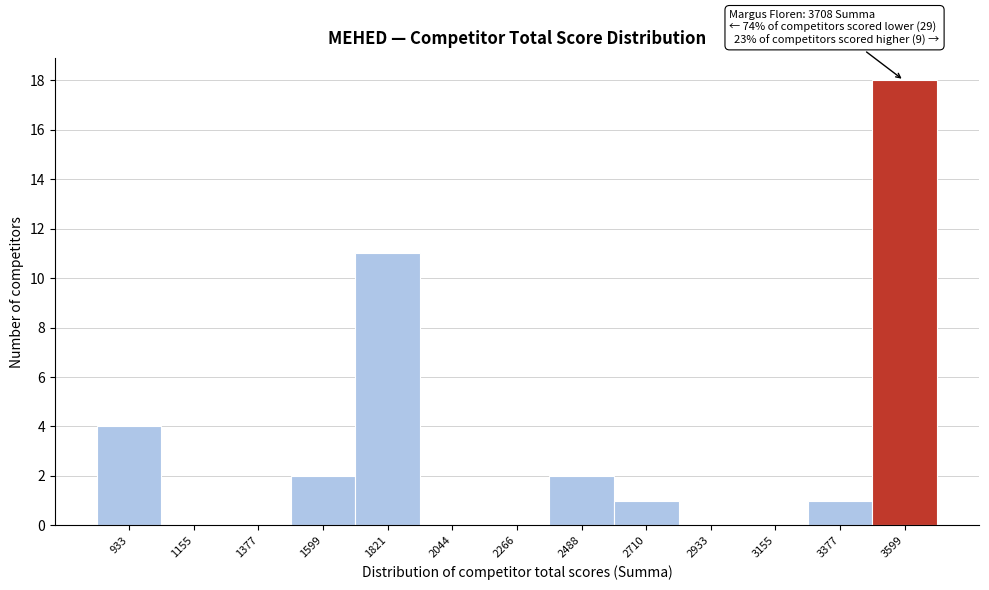

Reading left to right, what are all the values shown in this chart?

933=4	1155=0	1377=0	1599=2	1821=11	2044=0	2266=0	2488=2	2710=1	2933=0	3155=0	3377=1	3599=18